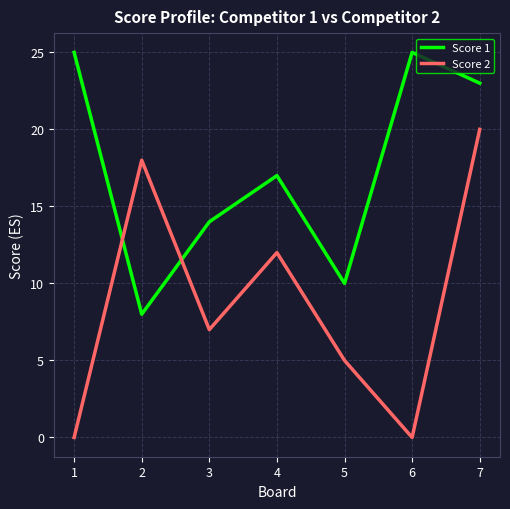

What is the difference between the second highest and minimum values in the Score 1 series?

17